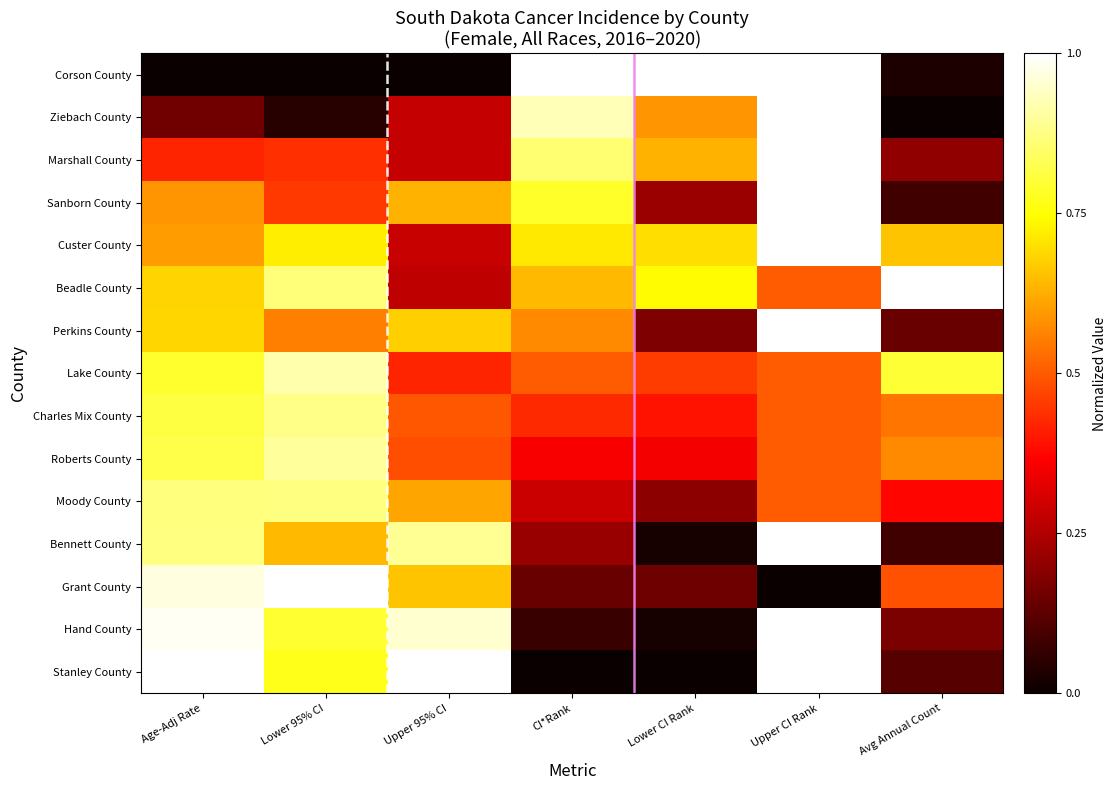

Which label corresponds to the largest value in the chart?

CI*Rank